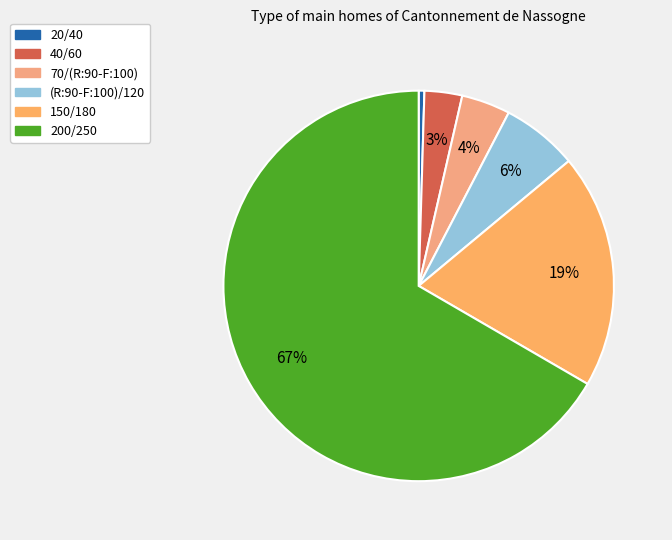

What is the majority slice?

200/250